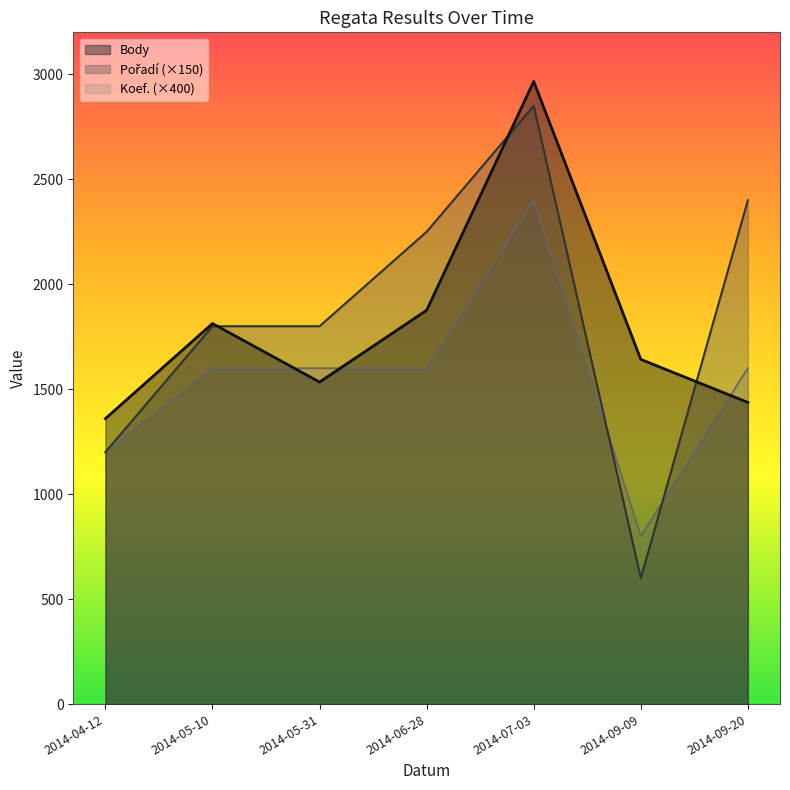

What is the highest value of the Pořadí series?

2850